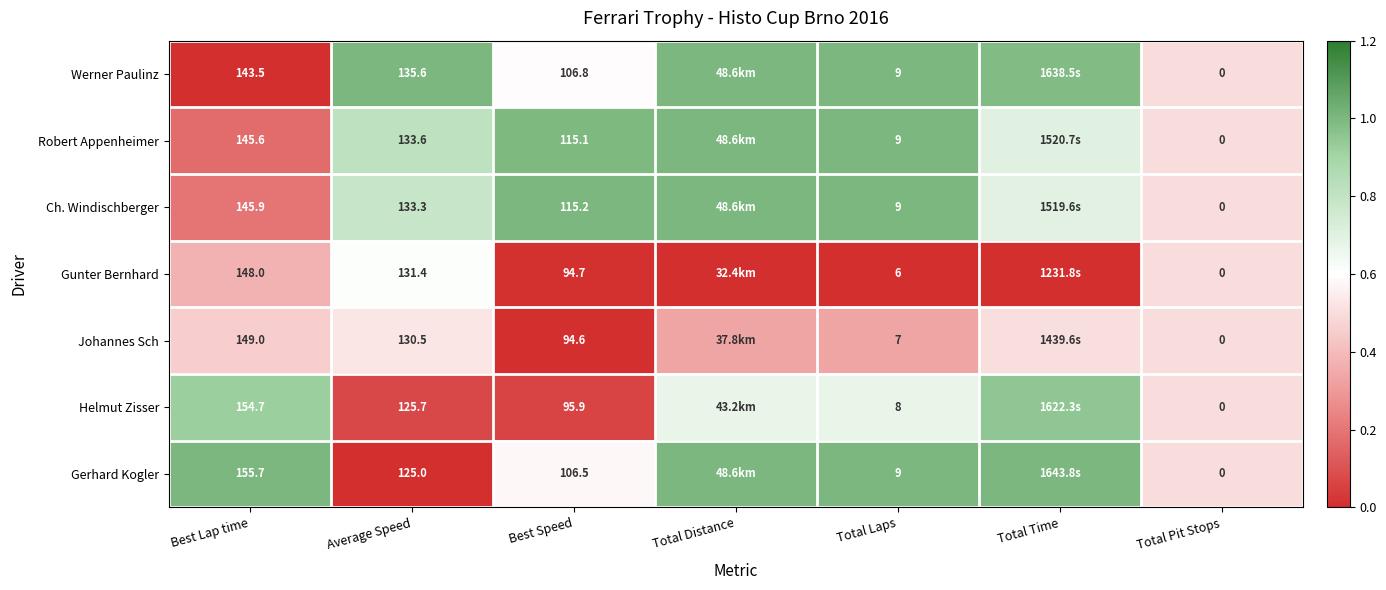

Is the value of Johannes Sch at Best Speed greater than the value of Helmut Zisser at Best Lap time?

No